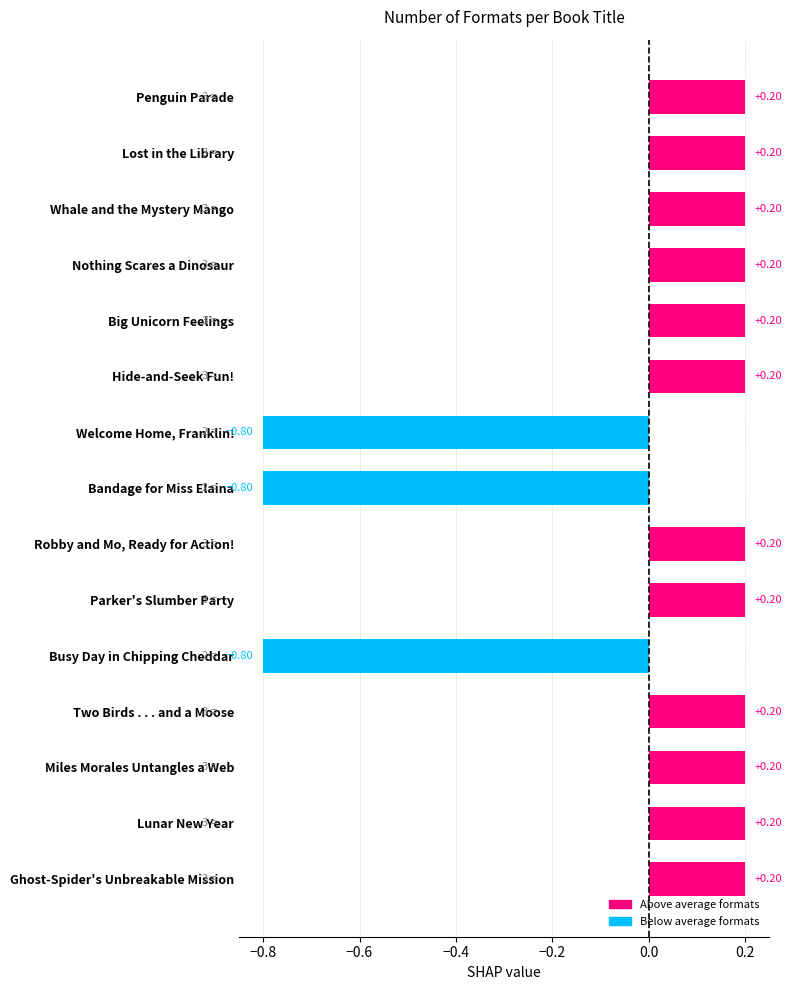

What is the sum of the values at Bandage for Miss Elaina and Miles Morales Untangles a Web?

-0.6